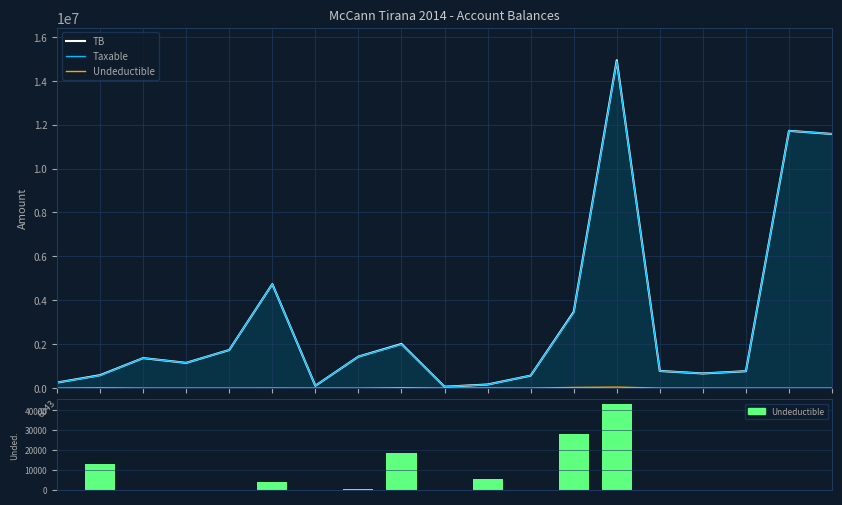

Which label corresponds to the smallest value in the chart?

6043